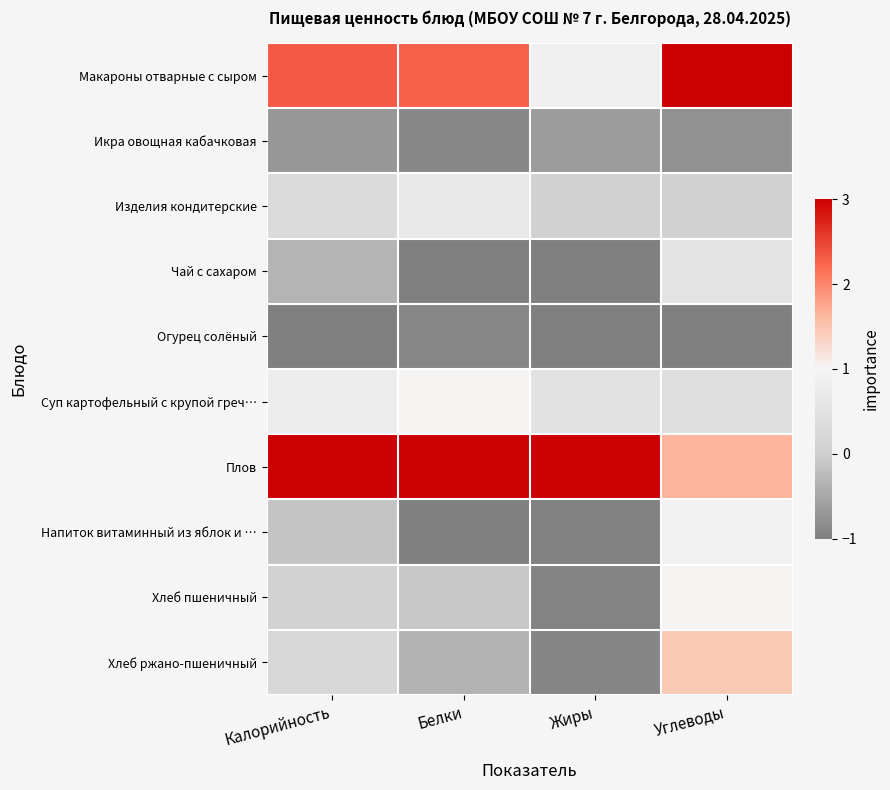

Reading left to right, what are all the values shown in this chart?

Макароны отварные с сыром: Калорийность=2.3	Белки=2.3	Жиры=0.9	Углеводы=3.0
Икра овощная кабачковая: Калорийность=-0.7	Белки=-0.9	Жиры=-0.6	Углеводы=-0.8
Изделия кондитерские: Калорийность=0.3	Белки=0.7	Жиры=0.1	Углеводы=0.1
Чай с сахаром: Калорийность=-0.3	Белки=-1.0	Жиры=-1.0	Углеводы=0.5
Огурец солёный: Калорийность=-1.0	Белки=-0.9	Жиры=-1.0	Углеводы=-1.0
Суп картофельный с крупой греч…: Калорийность=0.8	Белки=1.0	Жиры=0.5	Углеводы=0.4
Плов: Калорийность=3.0	Белки=3.0	Жиры=3.0	Углеводы=1.6
Напиток витаминный из яблок и …: Калорийность=-0.1	Белки=-1.0	Жиры=-1.0	Углеводы=0.9
Хлеб пшеничный: Калорийность=0.1	Белки=-0.1	Жиры=-0.9	Углеводы=1.0
Хлеб ржано-пшеничный: Калорийность=0.2	Белки=-0.4	Жиры=-0.9	Углеводы=1.5